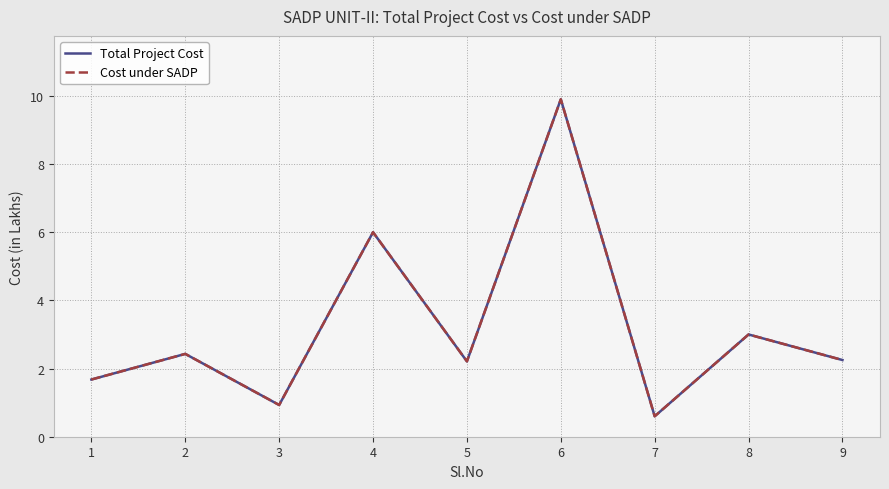

True or false: Cost under SADP and Total Project Cost intersect in this chart.

False